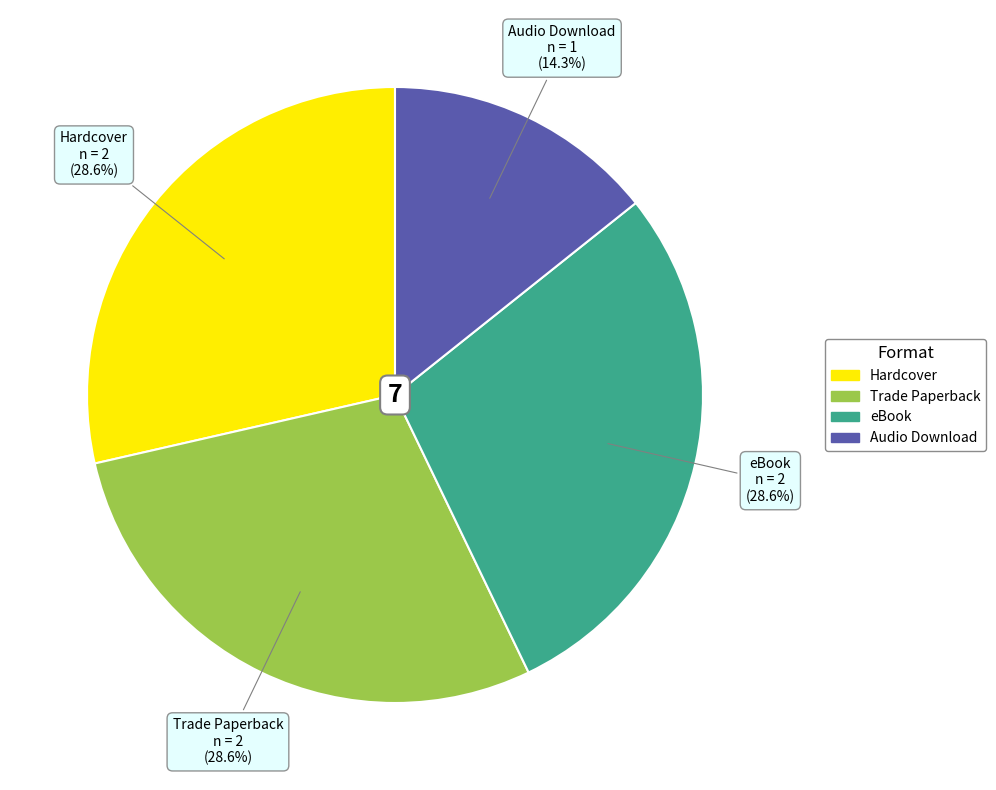

Is there any slice that represents more than half of the pie?

No